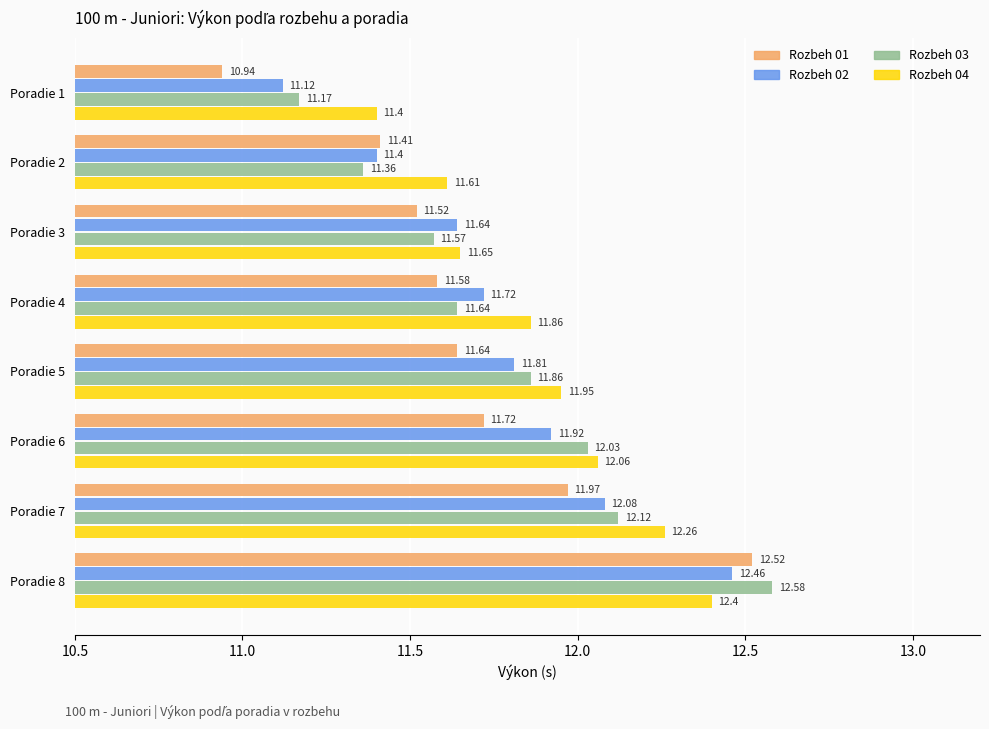

Between Poradie 4 and Poradie 6, which series saw the biggest shift?

Rozbeh 03